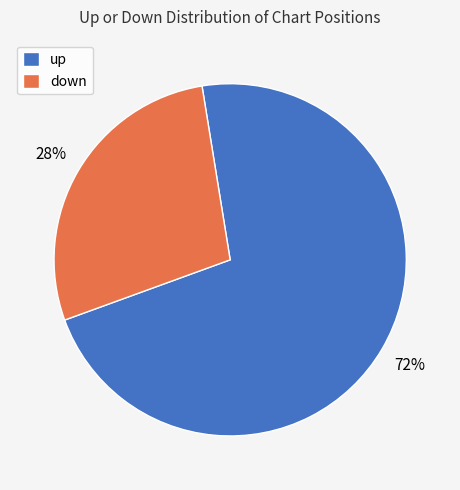

Which category accounts for the majority?

up